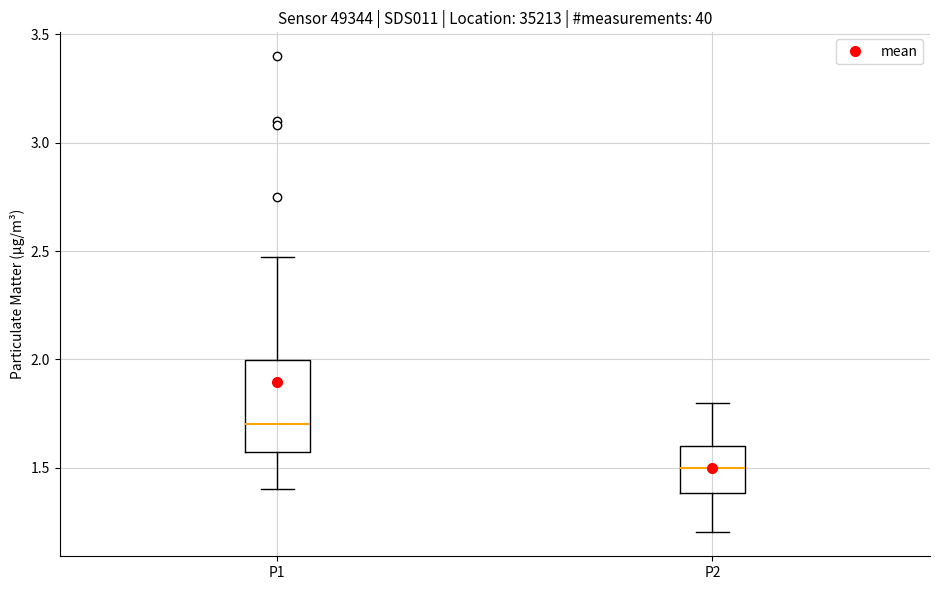

Which box has the highest median line?

P1